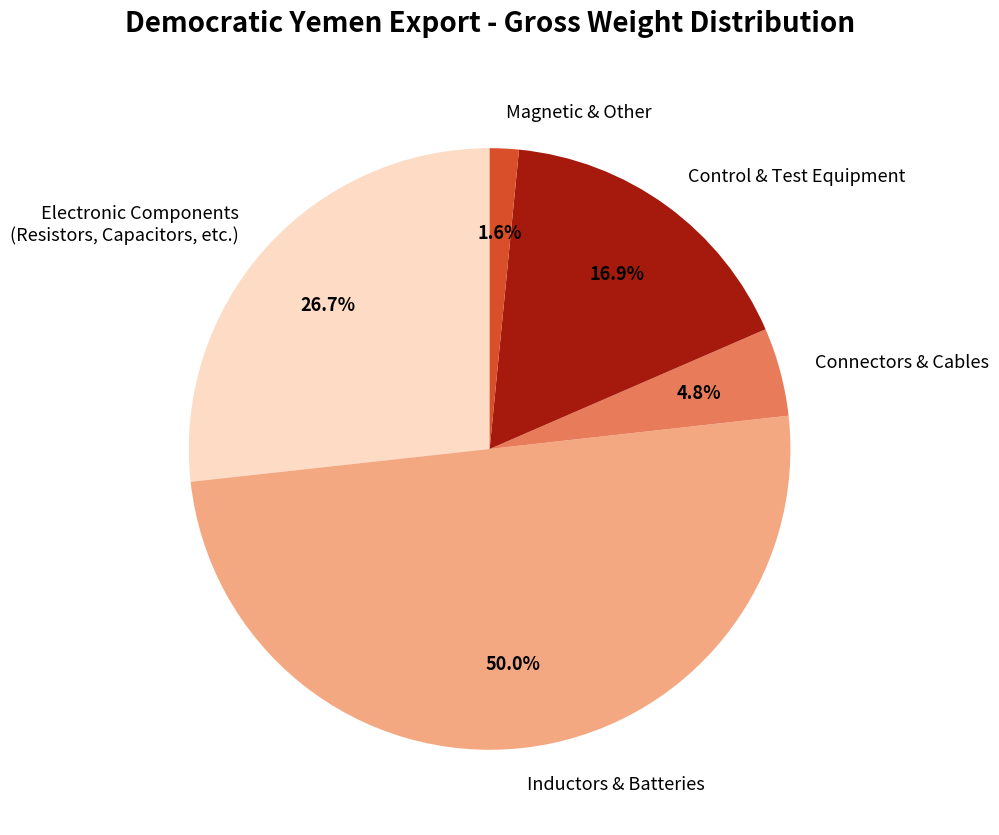

Combined, do Control & Test Equipment and Inductors & Batteries account for over 50%?

Yes